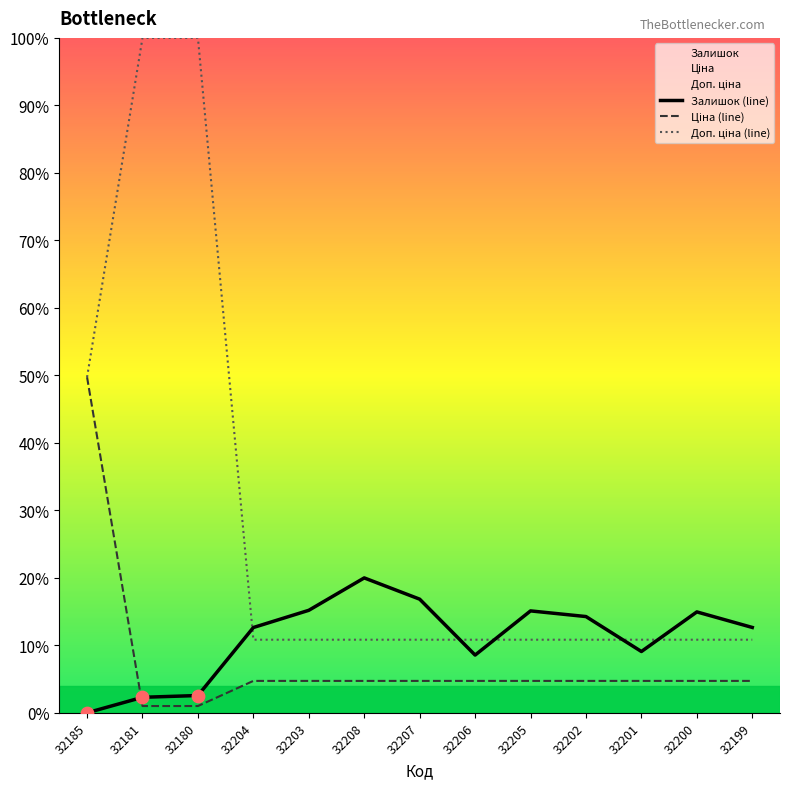

Which series has the widest spread of Y values?

Доп. ціна (line)